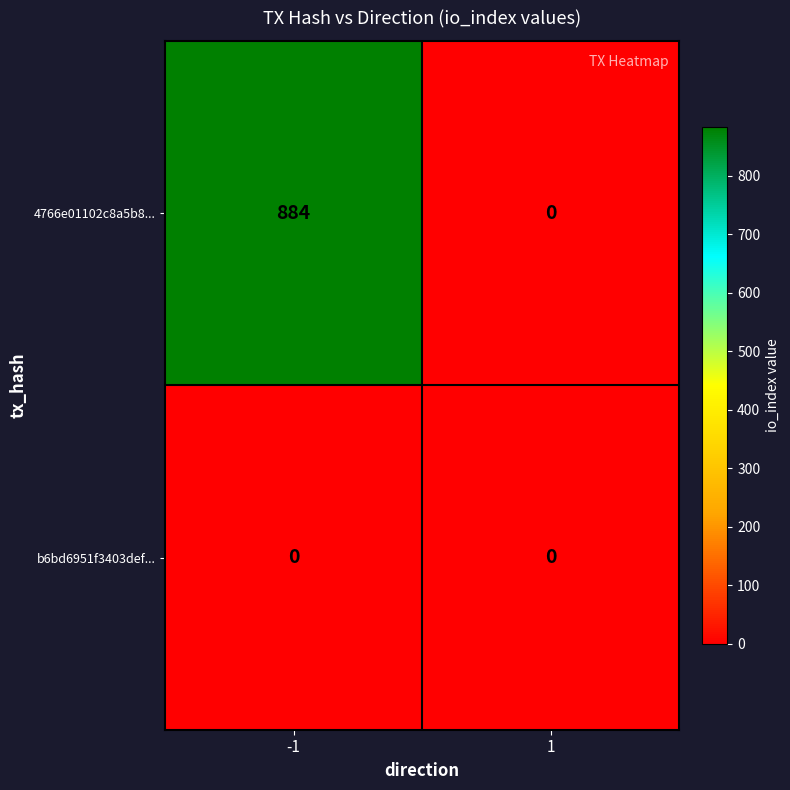

Reading right to left, list all the values displayed in this chart.

4766e01102c8a5b8...: 1=0	-1=884
b6bd6951f3403def...: 1=0	-1=0